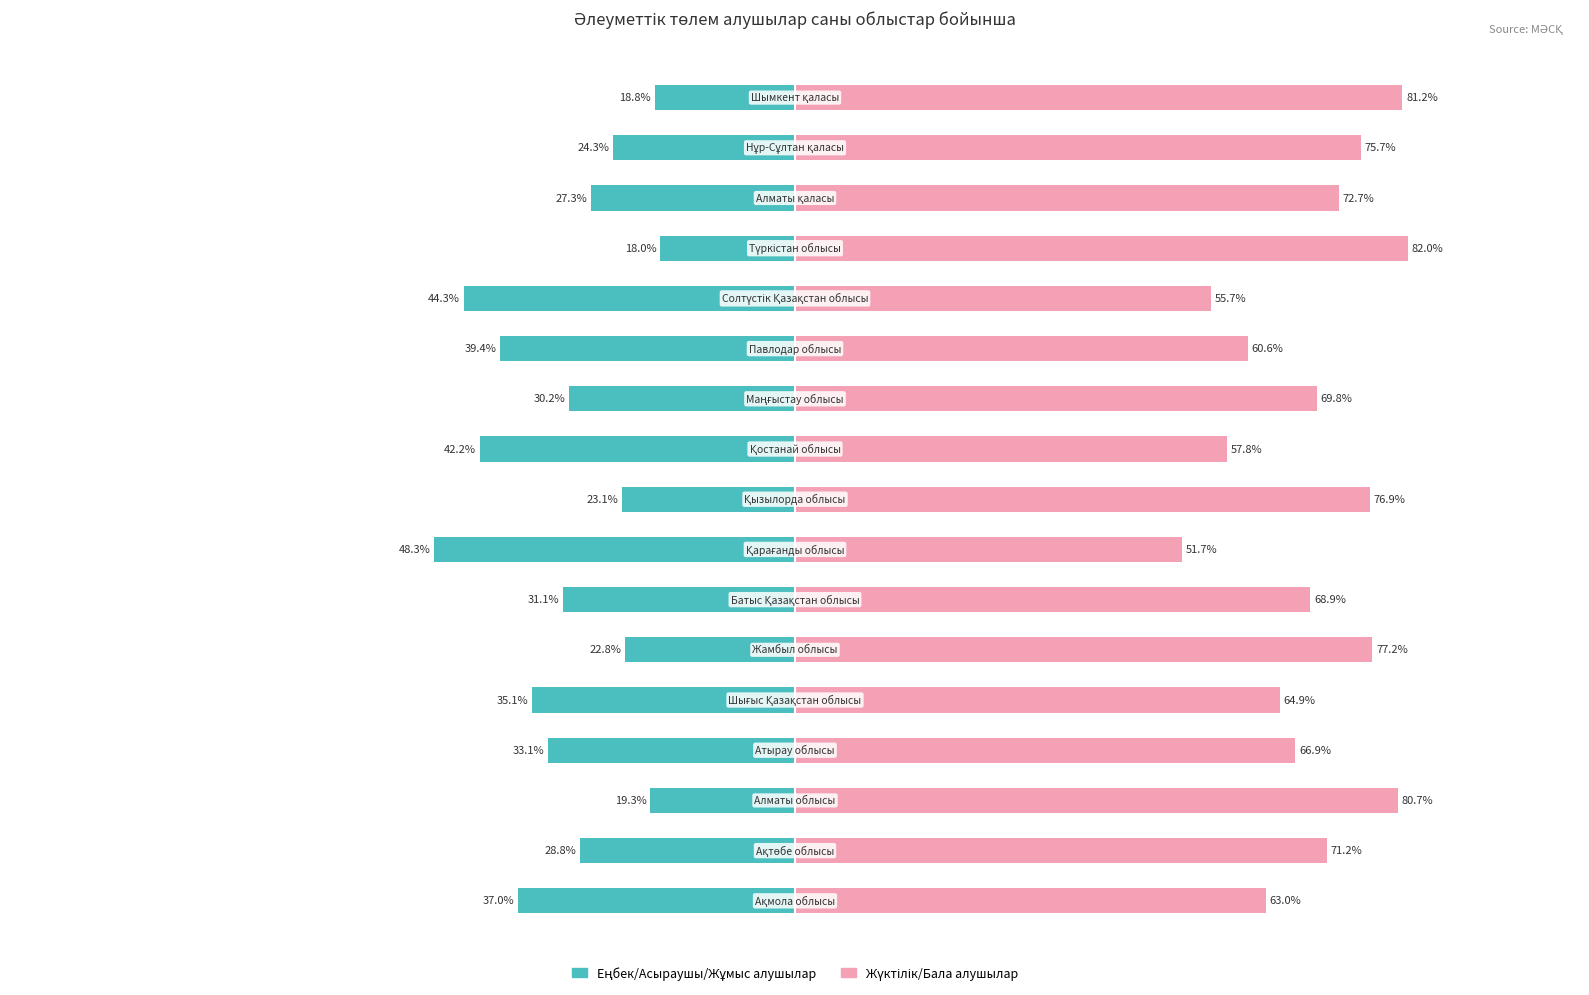

Reading left to right, transcribe all the data shown in this chart.

Алушылар саны (Еңбек): -37.0	-28.8	-19.3	-33.1	-35.1	-22.8	-31.1	-48.3	-23.1	-42.2	-30.2	-39.4	-44.3	-18.0	-27.3	-24.3	-18.8
Алушылар саны (Жүктілік): 63.0	71.2	80.7	66.9	64.9	77.2	68.9	51.7	76.9	57.8	69.8	60.6	55.7	82.0	72.7	75.7	81.2